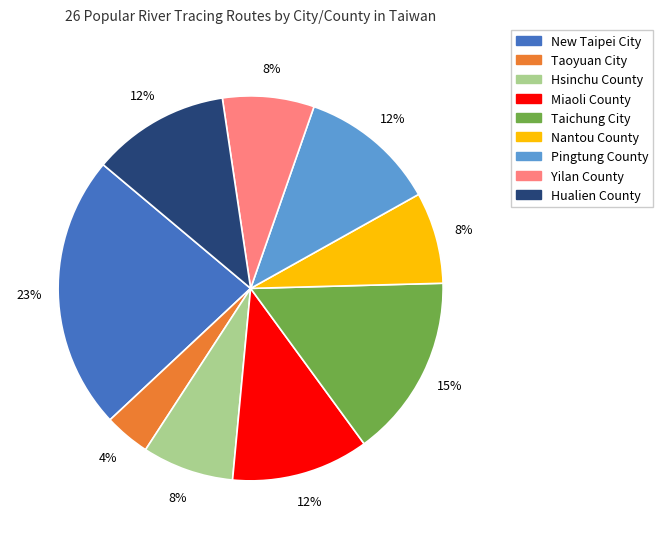

Combined, do Pingtung County and Miaoli County account for over 50%?

No